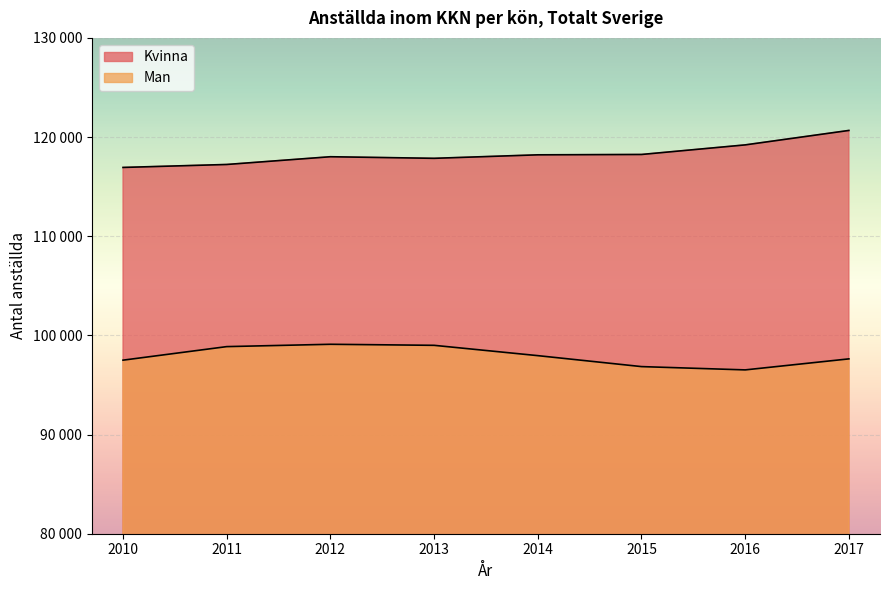

How many data points does each series have?

8